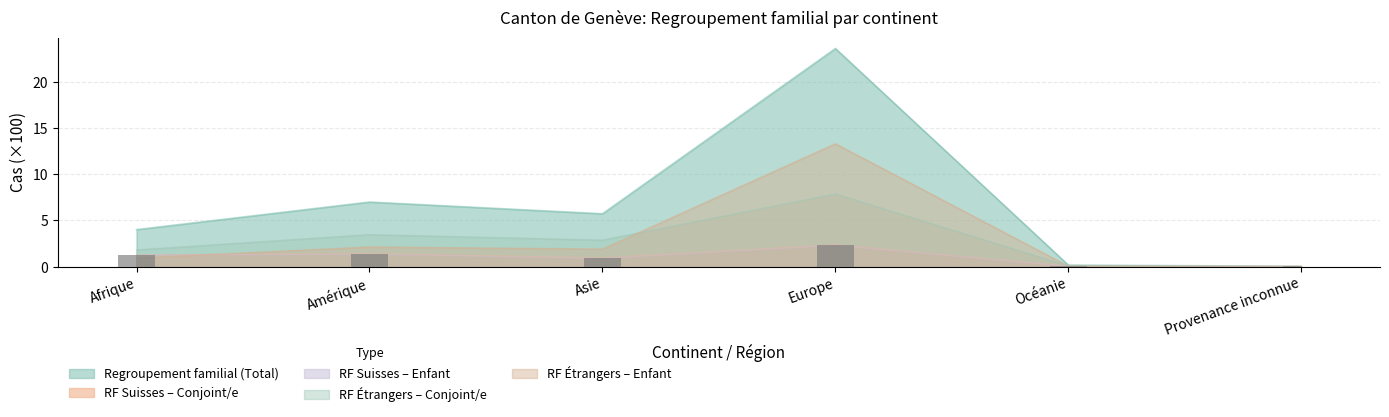

Which series has the largest range (max minus min)?

Regroupement familial (Total)